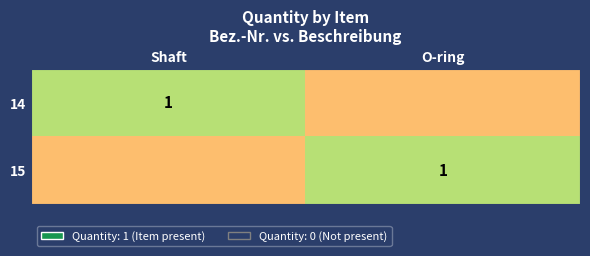

True or false: 14 has a value of 1 at Shaft.

True